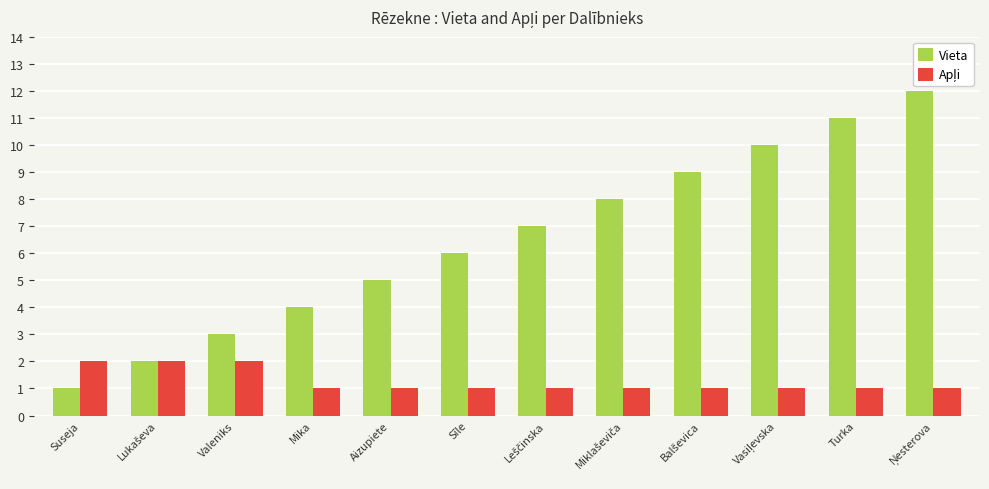

What is the spread (max minus min) of values at Mika?

3